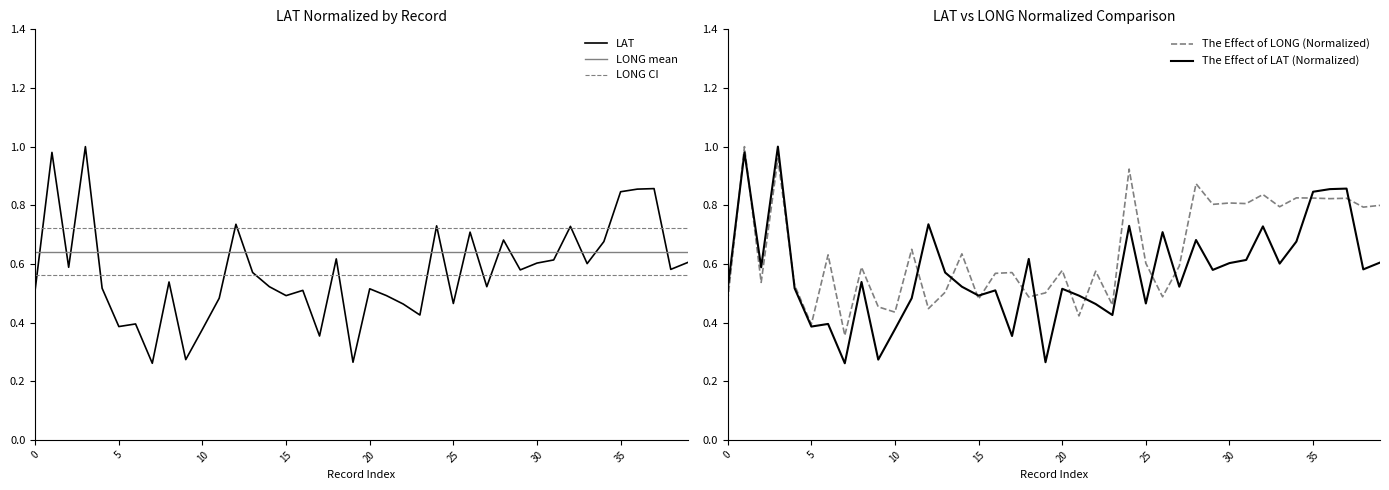

Between 15 and 22, which series saw the biggest shift?

LAT